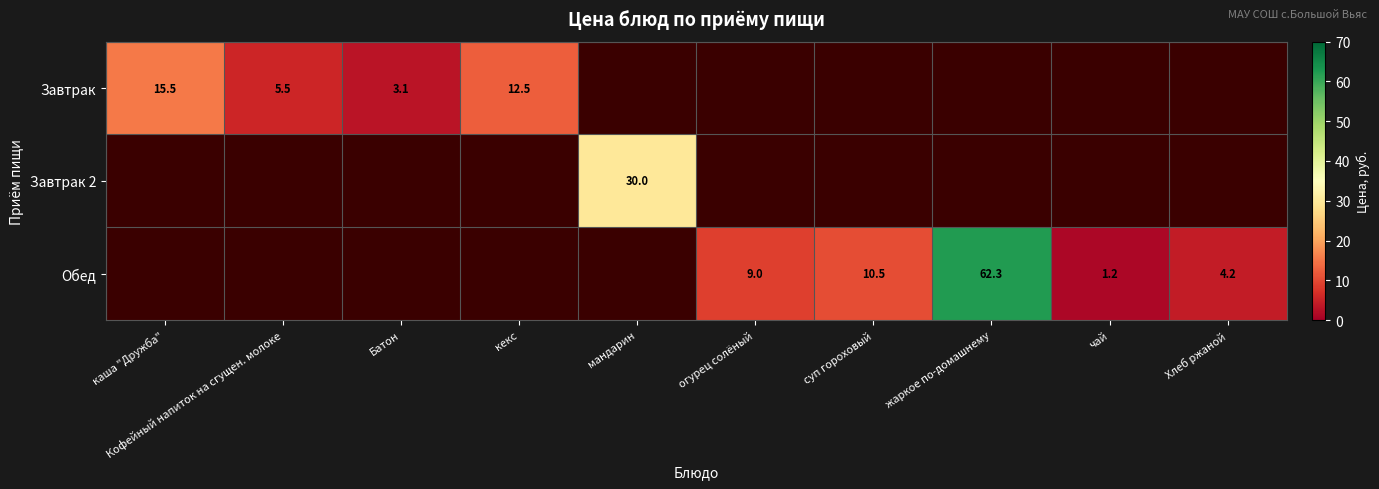

Which has a higher value, Кофейный напиток на сгущен. молоке or мандарин?

мандарин